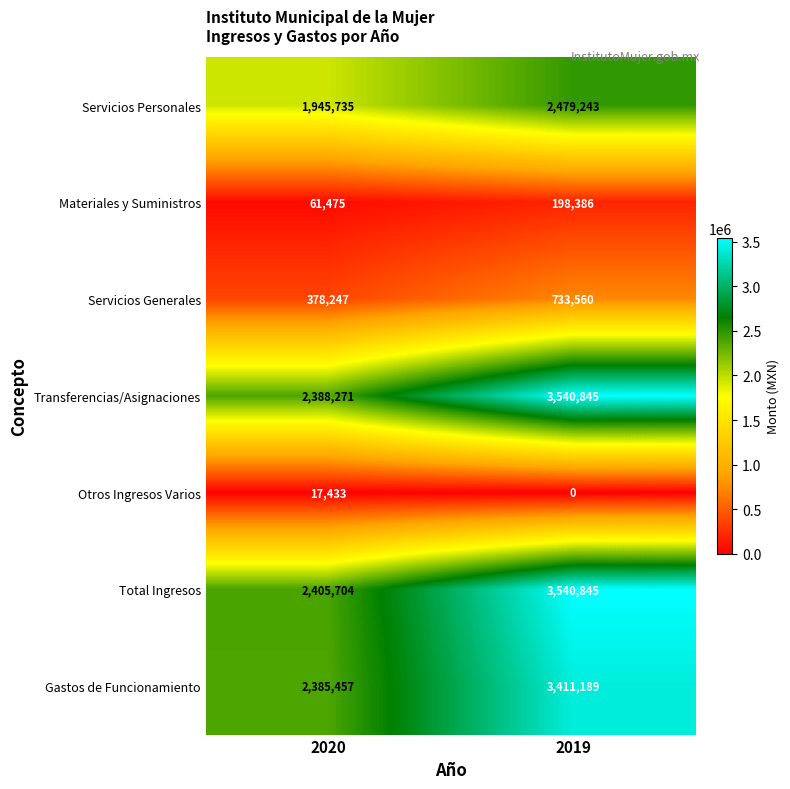

At which label does Gastos de Funcionamiento reach its minimum?

2020